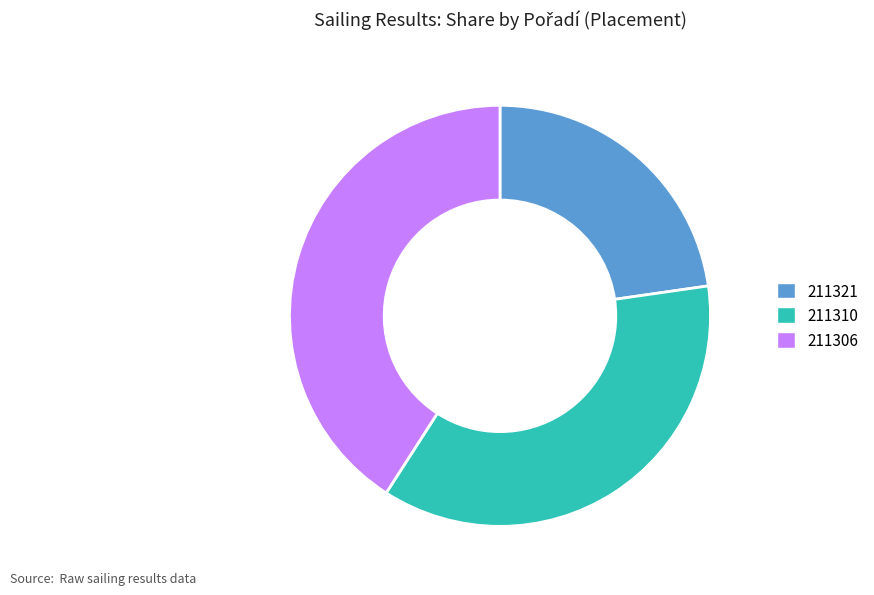

Rank the categories by value from highest to lowest.

211306, 211310, 211321